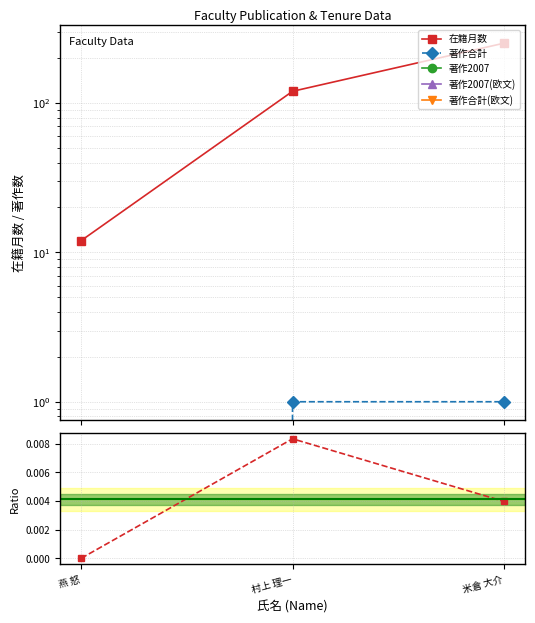

Reading left to right, extract all data points from this chart.

在籍月数: 燕 怒=12.0	村上 理一=120.0	米倉 大介=252.0
著作合計: 燕 怒=0.0	村上 理一=1.0	米倉 大介=1.0
著作2007: 燕 怒=0.0	村上 理一=0.0	米倉 大介=0.0
著作2007(欧文): 燕 怒=0.0	村上 理一=0.0	米倉 大介=0.0
著作合計(欧文): 燕 怒=0.0	村上 理一=0.0	米倉 大介=0.0
著作合計 / 在籍月数: 燕 怒=0.0	村上 理一=0.0	米倉 大介=0.0